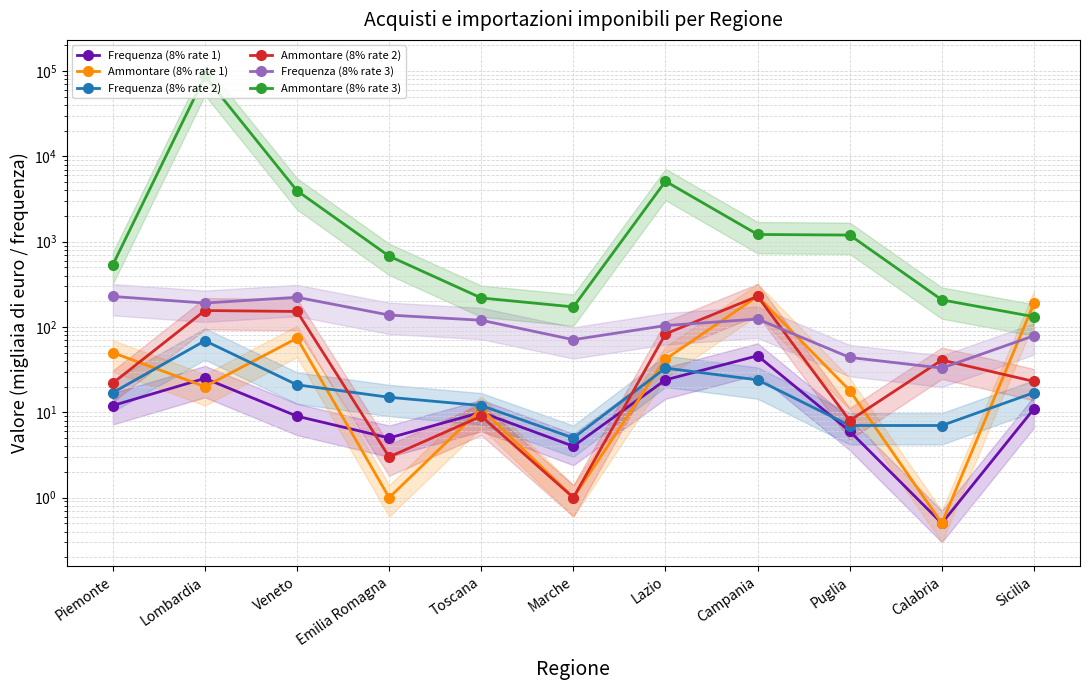

Reading left to right, list all the values displayed in this chart.

Frequenza (8% rate 1): Piemonte=12.0	Lombardia=25.0	Veneto=9.0	Emilia Romagna=5.0	Toscana=10.0	Marche=4.0	Lazio=24.0	Campania=46.0	Puglia=6.0	Calabria=0.5	Sicilia=11.0
Ammontare (8% rate 1): Piemonte=50.0	Lombardia=20.0	Veneto=74.0	Emilia Romagna=1.0	Toscana=11.0	Marche=1.0	Lazio=42.0	Campania=229.0	Puglia=18.0	Calabria=0.5	Sicilia=189.0
Frequenza (8% rate 2): Piemonte=17.0	Lombardia=69.0	Veneto=21.0	Emilia Romagna=15.0	Toscana=12.0	Marche=5.0	Lazio=33.0	Campania=24.0	Puglia=7.0	Calabria=7.0	Sicilia=17.0
Ammontare (8% rate 2): Piemonte=22.0	Lombardia=156.0	Veneto=152.0	Emilia Romagna=3.0	Toscana=9.0	Marche=1.0	Lazio=83.0	Campania=229.0	Puglia=8.0	Calabria=41.0	Sicilia=23.0
Frequenza (8% rate 3): Piemonte=228.0	Lombardia=191.0	Veneto=223.0	Emilia Romagna=138.0	Toscana=120.0	Marche=71.0	Lazio=104.0	Campania=124.0	Puglia=44.0	Calabria=33.0	Sicilia=79.0
Ammontare (8% rate 3): Piemonte=536.0	Lombardia=86980.0	Veneto=3957.0	Emilia Romagna=677.0	Toscana=219.0	Marche=172.0	Lazio=5111.0	Campania=1216.0	Puglia=1196.0	Calabria=208.0	Sicilia=132.0